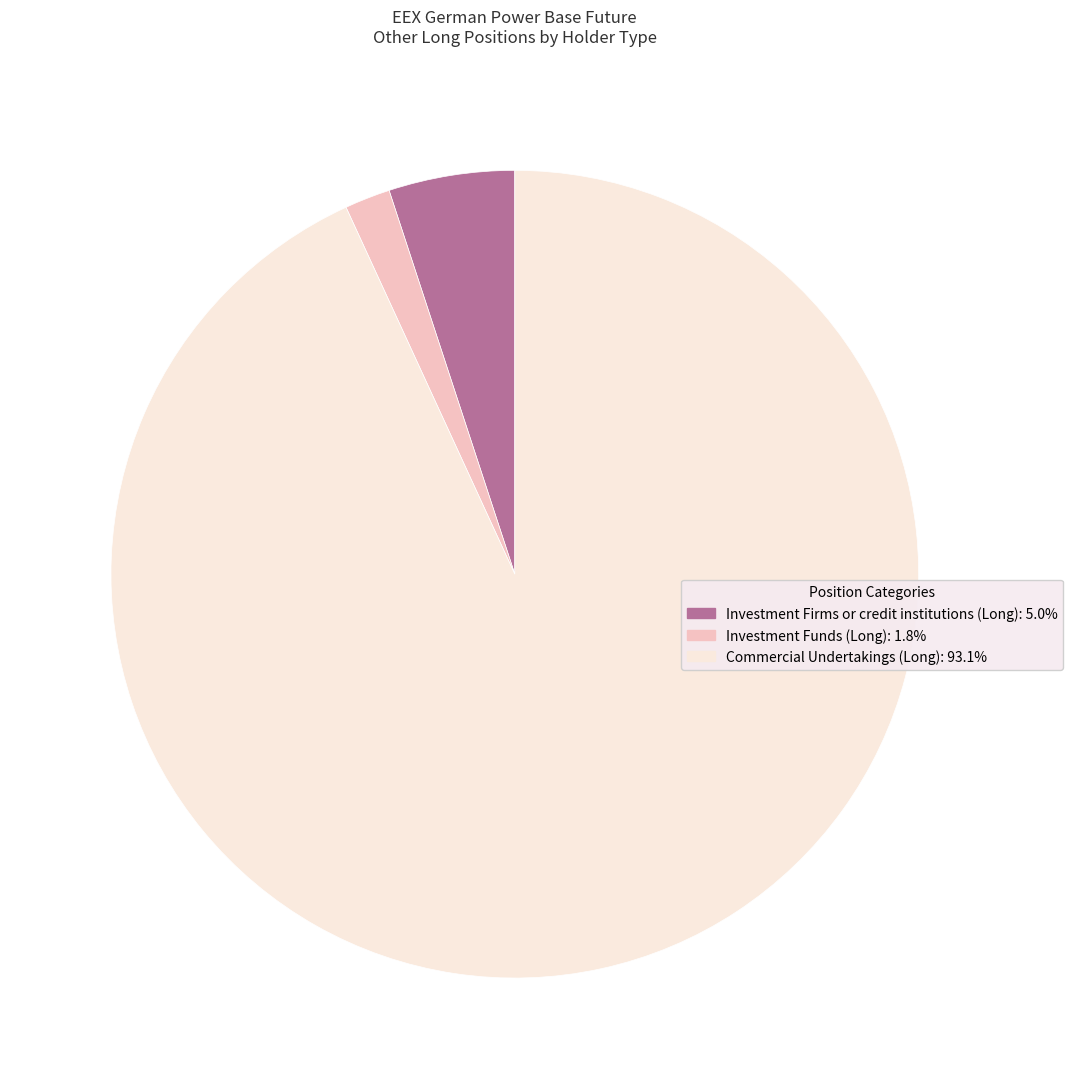

Which has a higher value, Investment Funds (Long) or Commercial Undertakings (Long)?

Commercial Undertakings (Long)